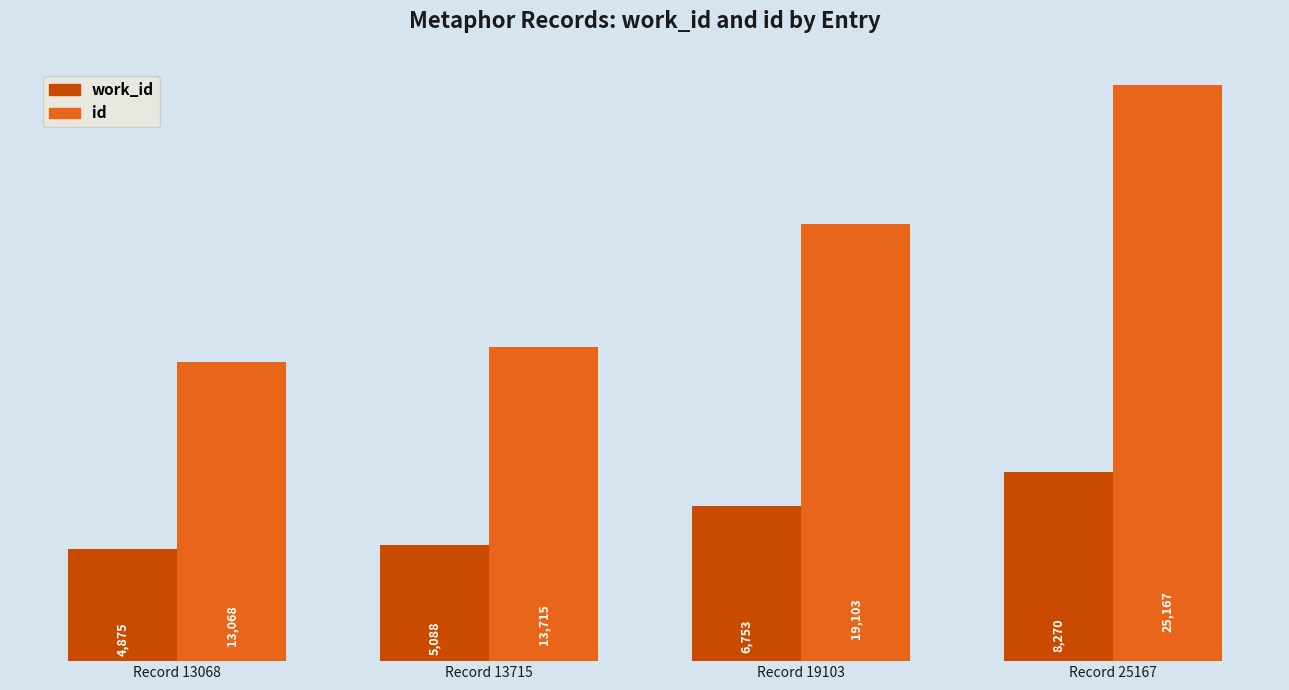

Rank the series by their maximum value, from lowest to highest.

work_id, id